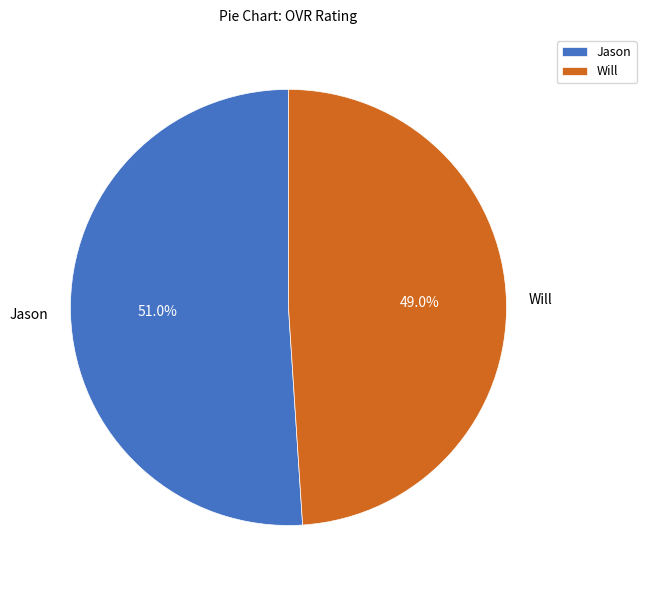

To the nearest percent, what is the average slice percentage?

50%